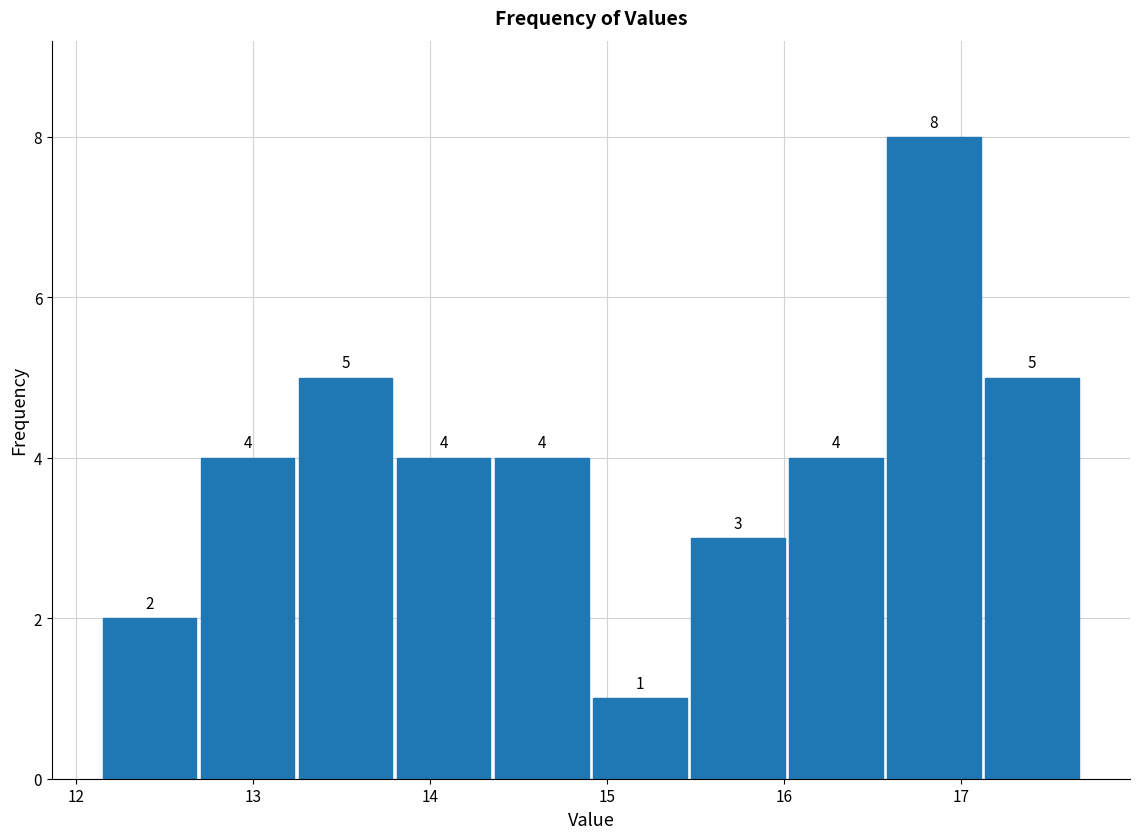

What is the height of the bar covering 13.2 to 13.8 on the x-axis? The bar edges are not printed on the chart, so give them approximately, as read against the axis.

5